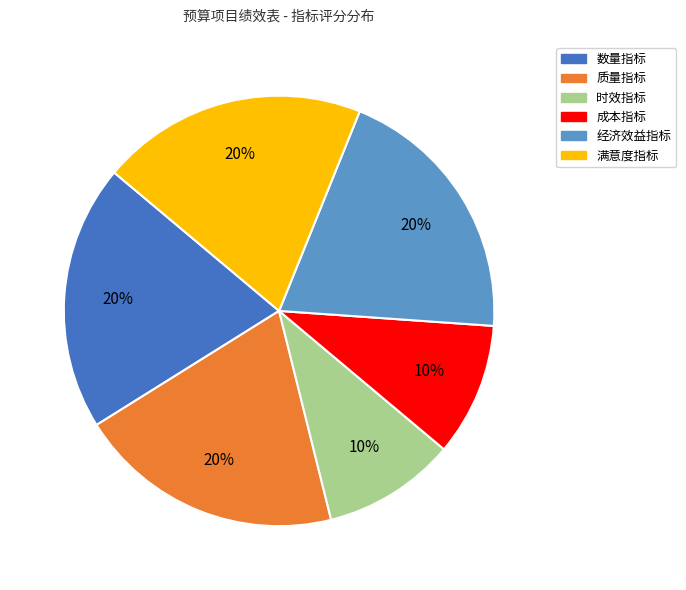

What percentage is the 成本指标 slice, to the nearest percent?

10%